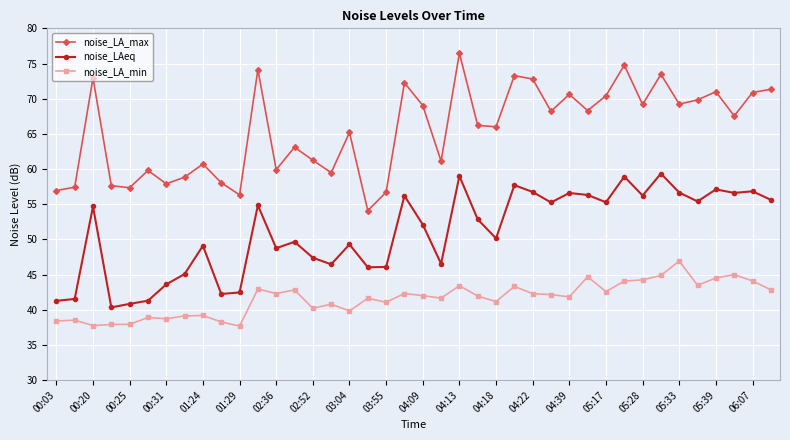

True or false: noise_LA_min and noise_LAeq intersect in this chart.

False